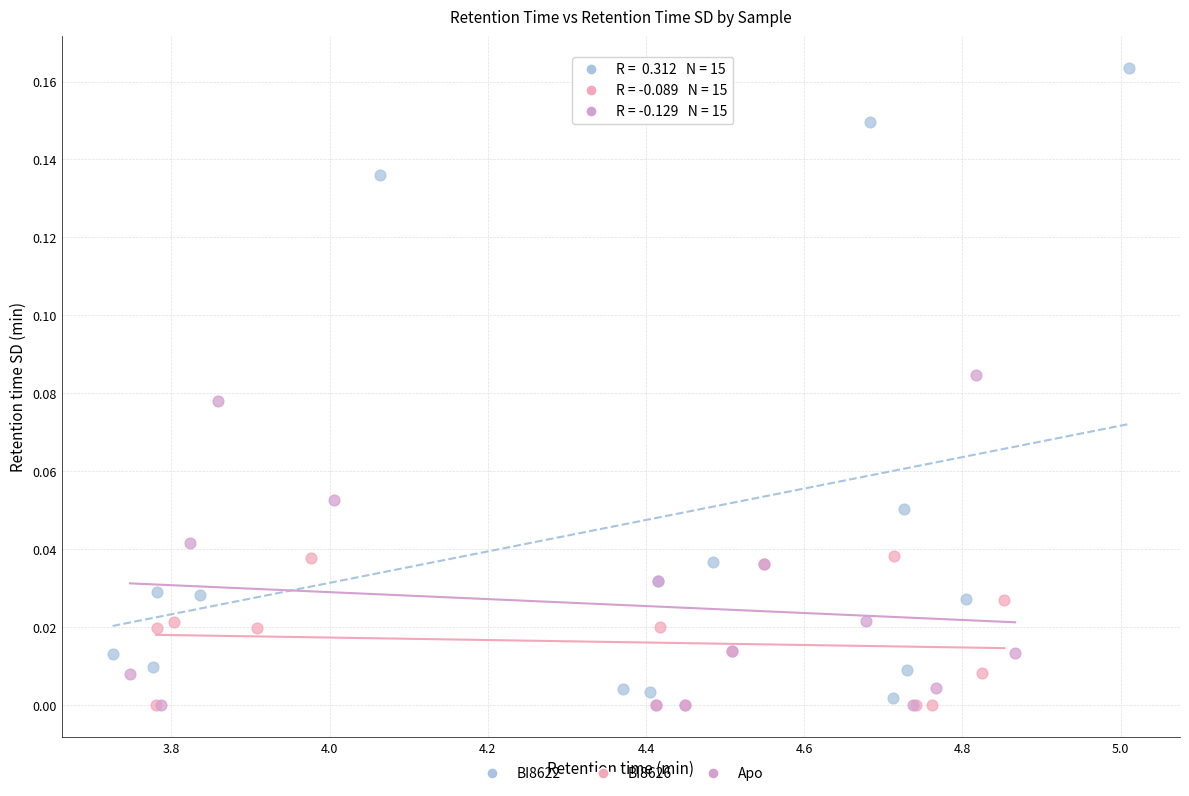

Which series contains the highest Y value?

BI8622